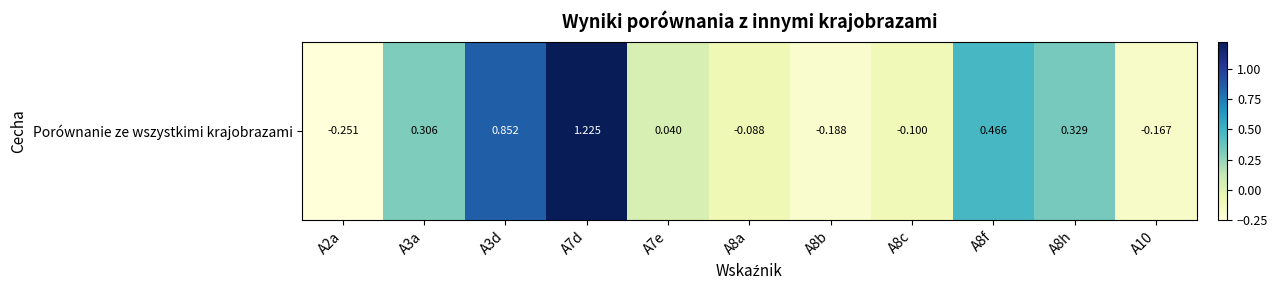

Rank the categories by value from highest to lowest.

A7d, A3d, A8f, A8h, A3a, A7e, A8a, A8c, A10, A8b, A2a